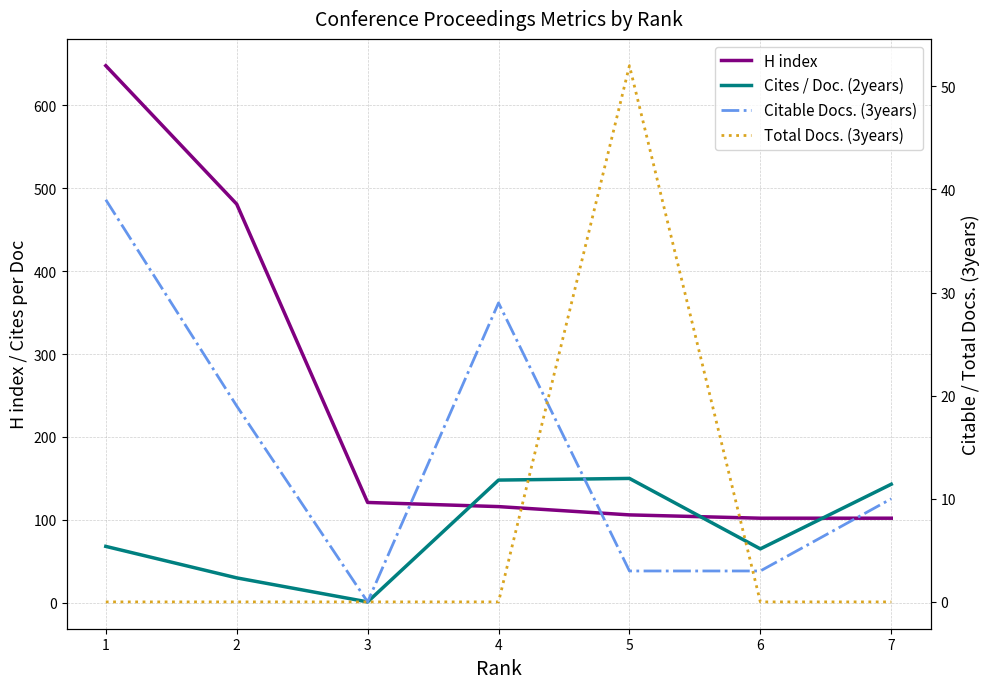

Count the number of data series in this chart.

4